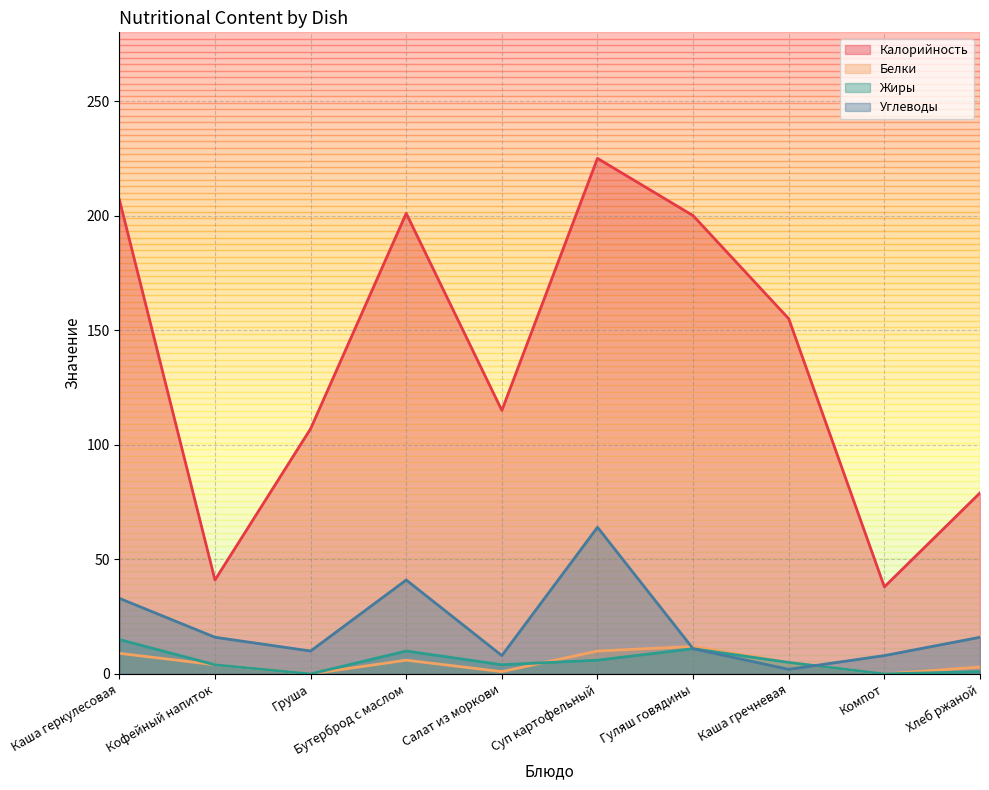

Count the number of data series in this chart.

4